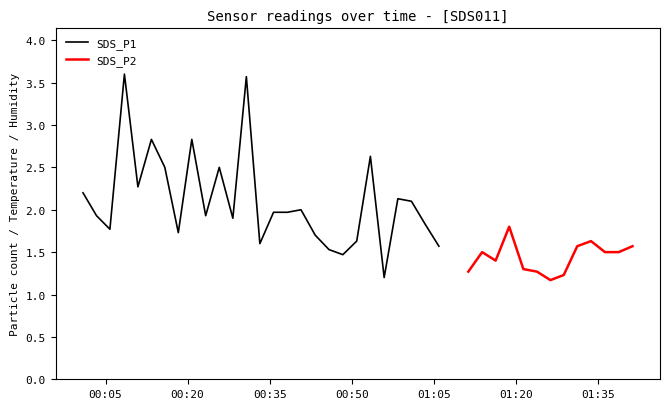

What is the minimum value for SDS_P1?

1.2